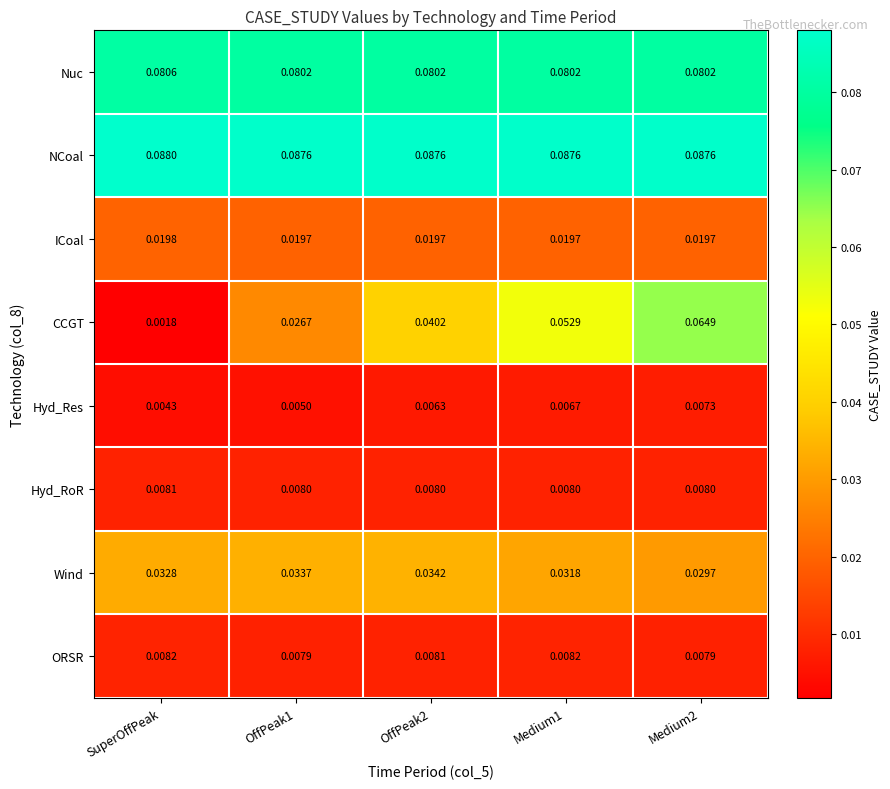

Which category has the lowest value across all series?

SuperOffPeak